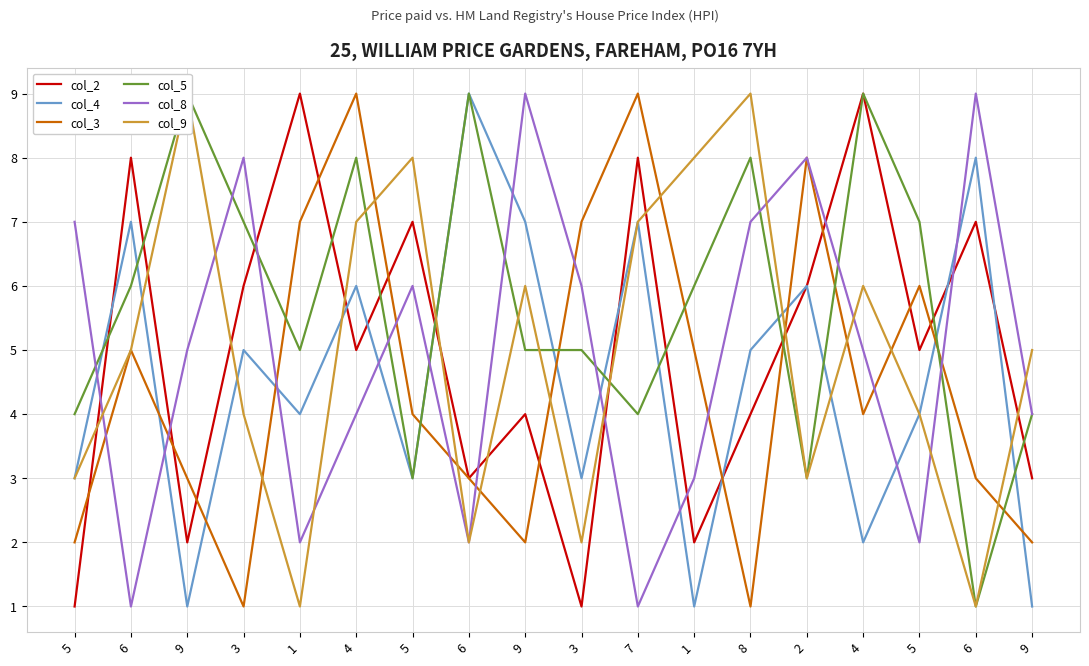

List the labels in order of col_8 value, smallest first.

6, 7, 1, 6, 5, 1, 4, 9, 9, 4, 5, 3, 5, 8, 3, 2, 9, 6